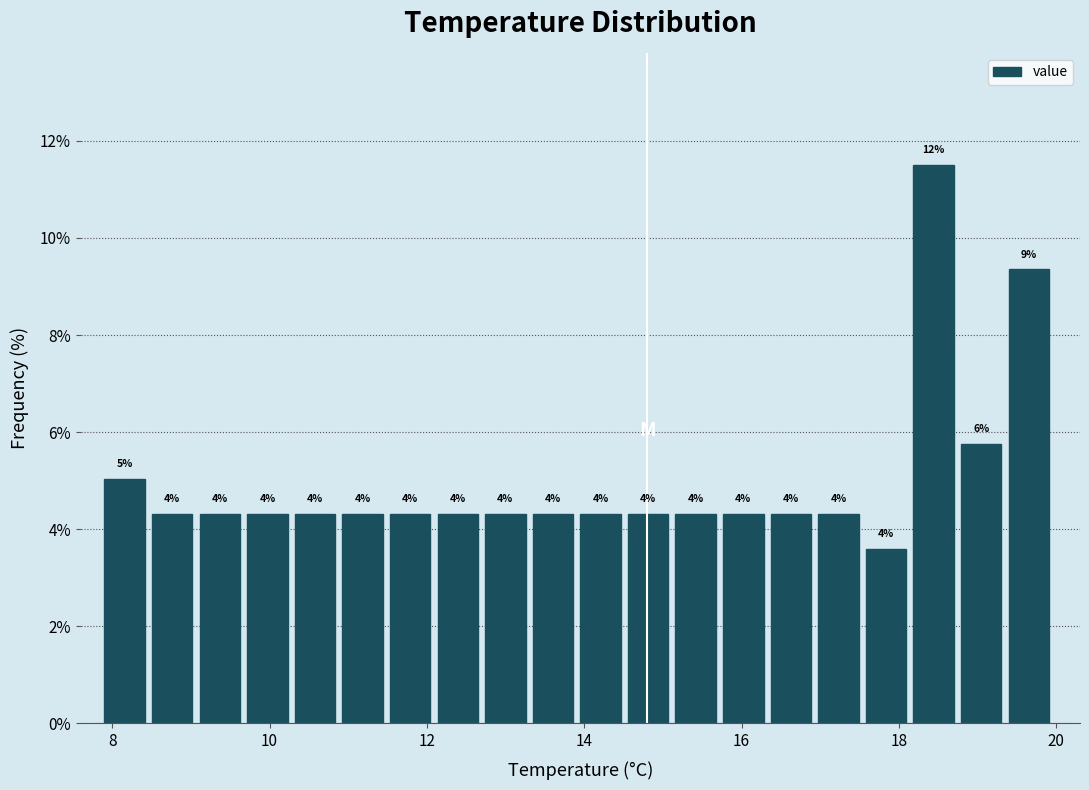

Around what value on the x-axis is the tallest bar? Give the approximate position of its centre, as read against the axis.

18.4